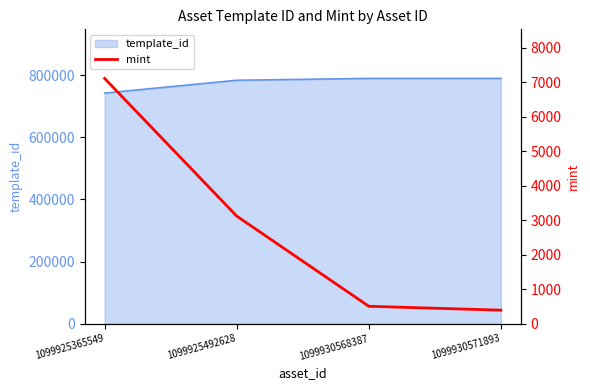

At which label is template_id closest to 765973?

1099925492628